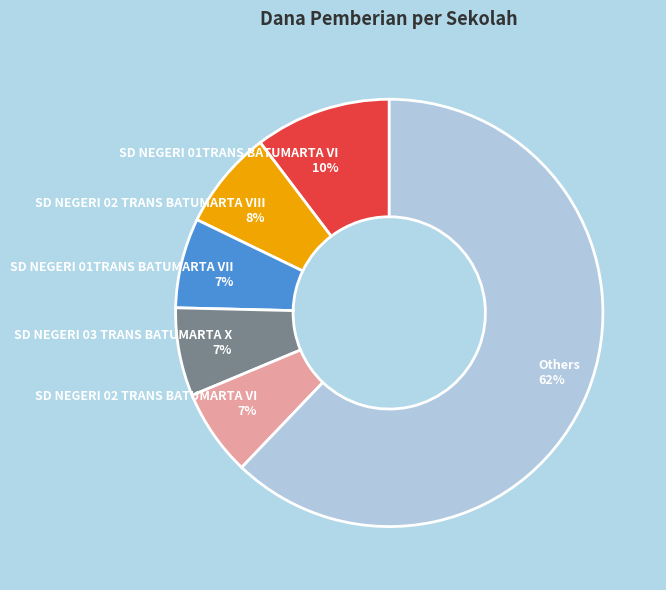

Between SD NEGERI 01TRANS BATUMARTA VI and SD NEGERI 03 TRANS BATUMARTA X, which is larger?

SD NEGERI 01TRANS BATUMARTA VI